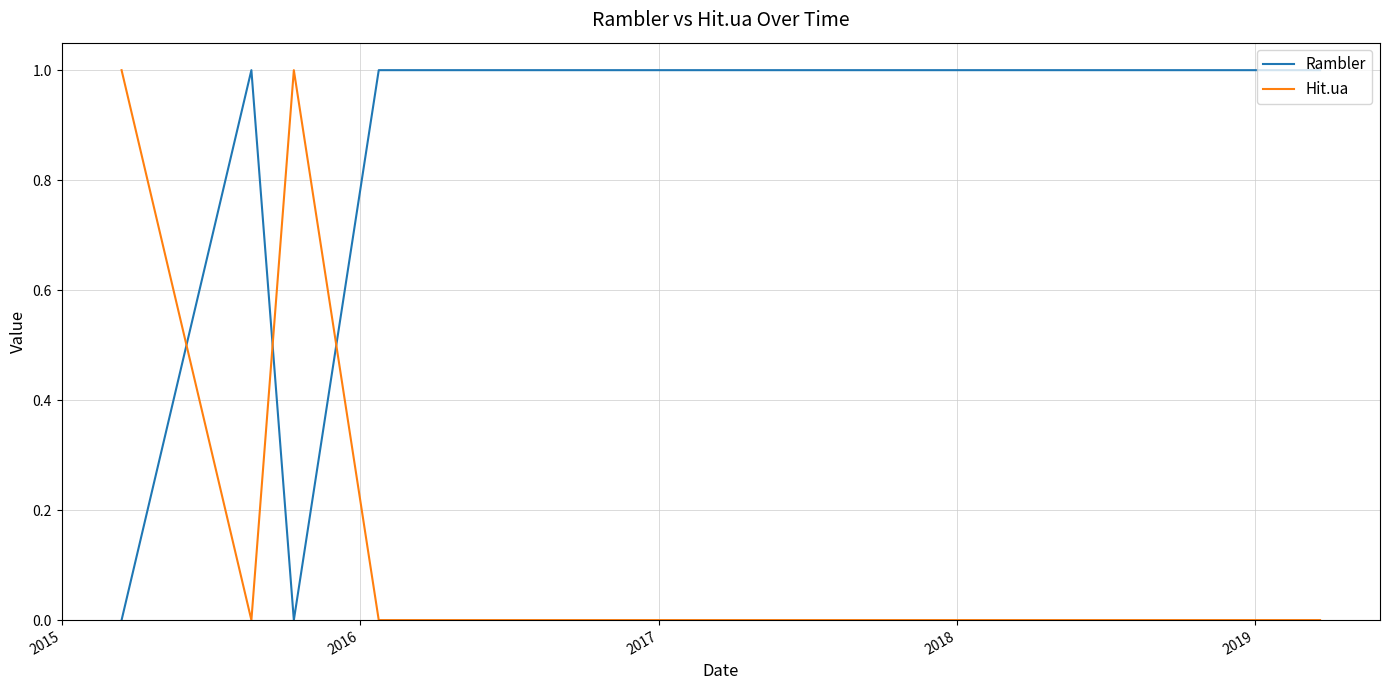

True or false: Rambler and Hit.ua intersect in this chart.

True